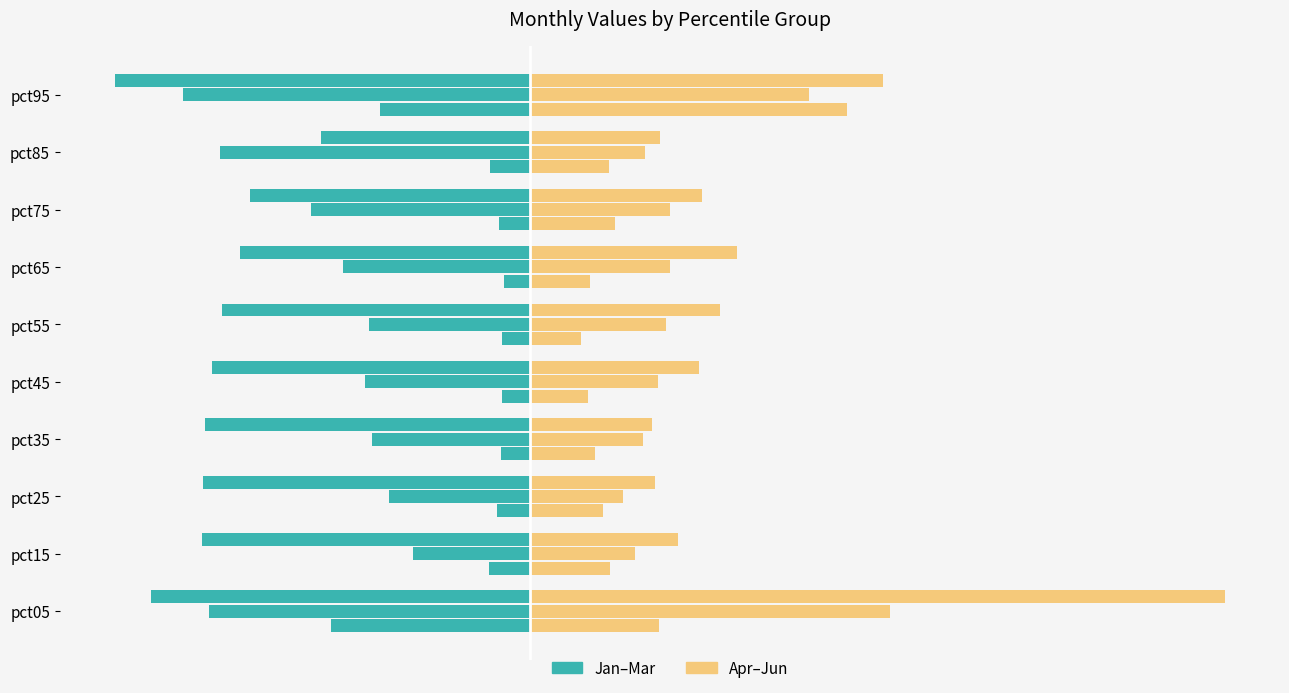

At pct05, list the series in order from largest to smallest.

Apr, Jan